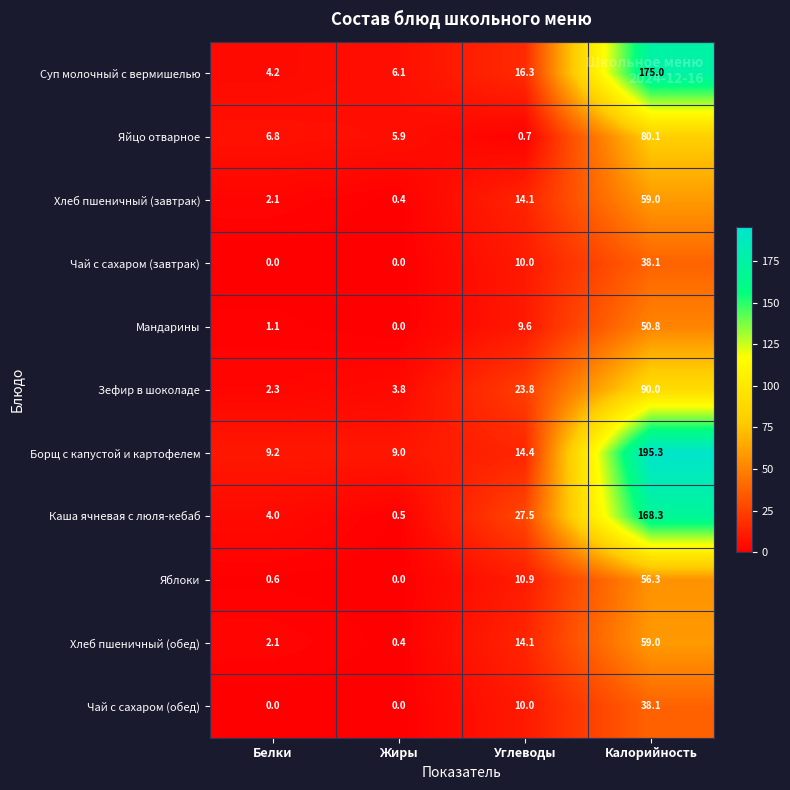

What is the total value across all series at Калорийность?

1010.0